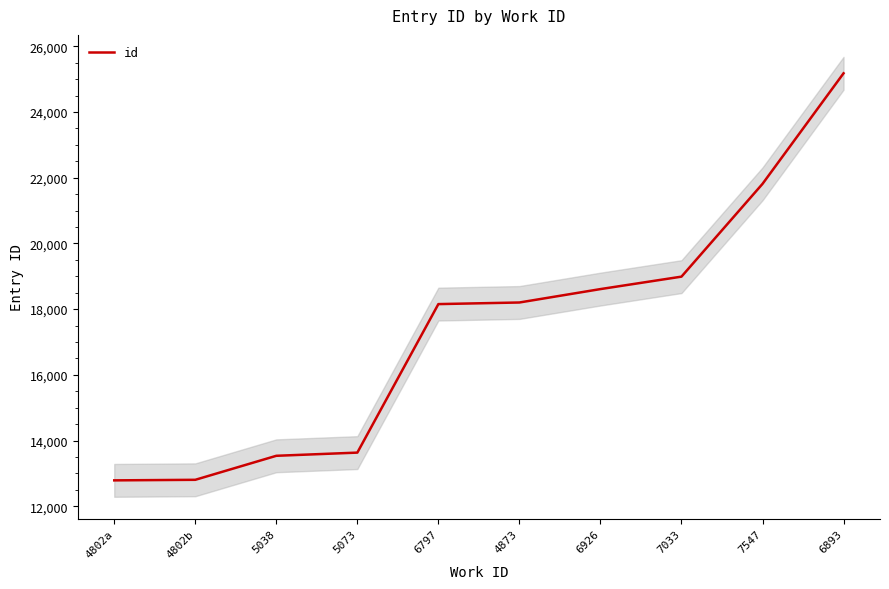

Count the number of values greater than 18202.

4